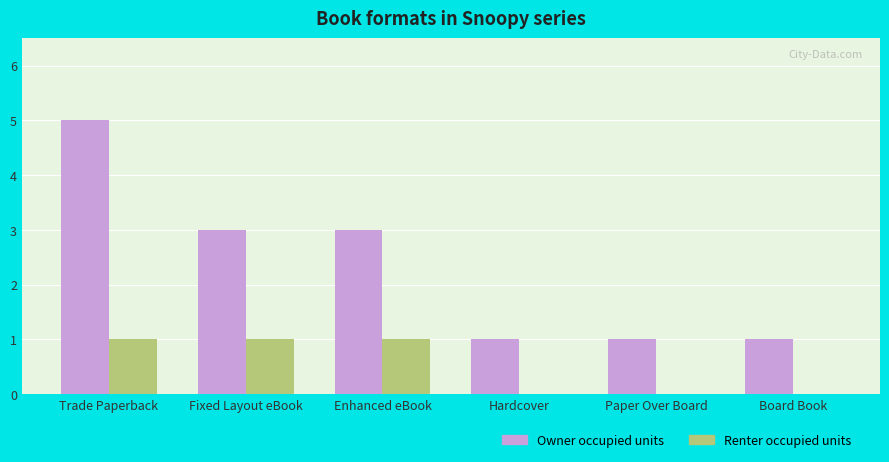

Is it true that Renter occupied units equals 1 at Enhanced eBook?

True